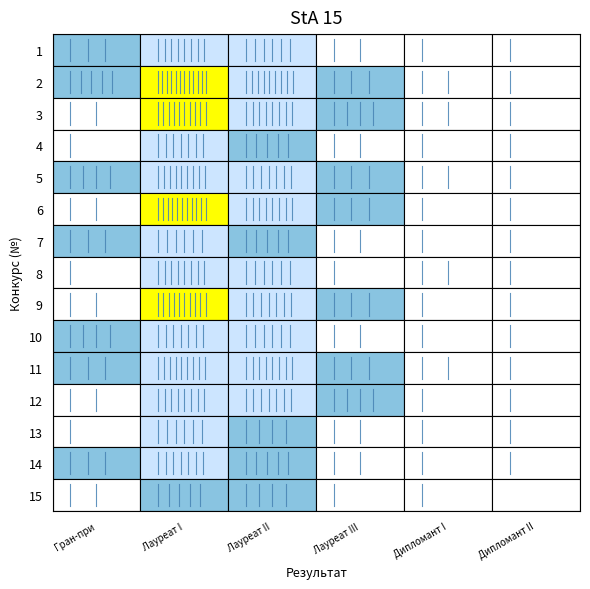

What is the difference between the maximum and minimum values in the Дипломант I степени series?

1